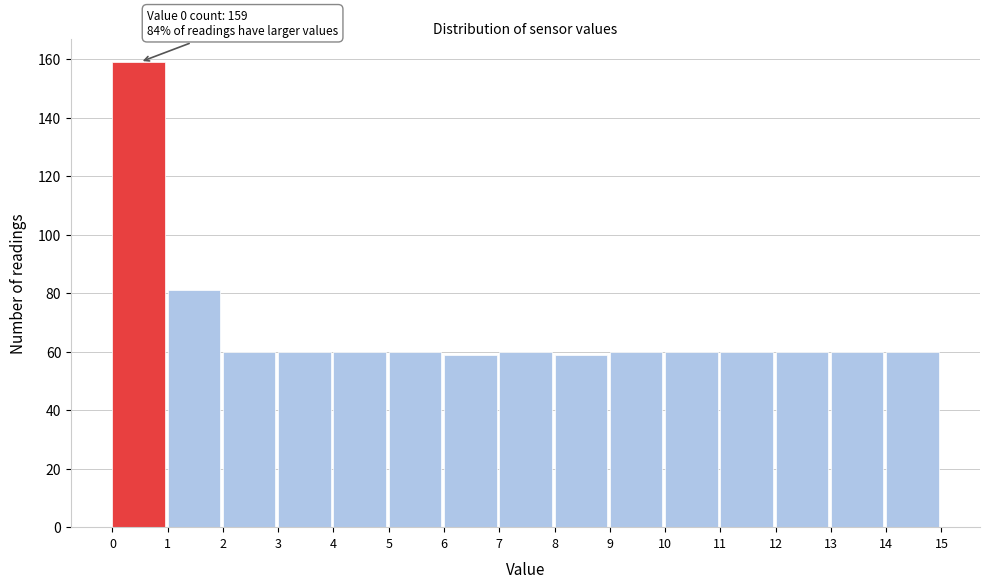

Which range on the x-axis has the tallest bar?

0 to 1